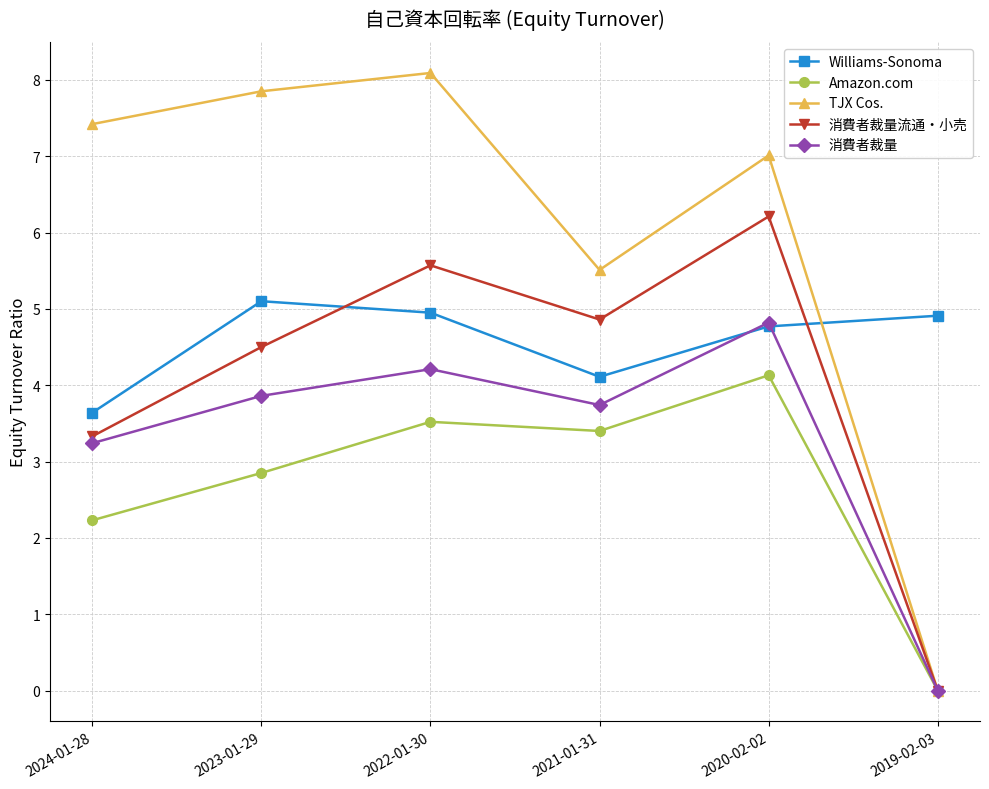

At which label is Williams-Sonoma closest to 4?

2021-01-31